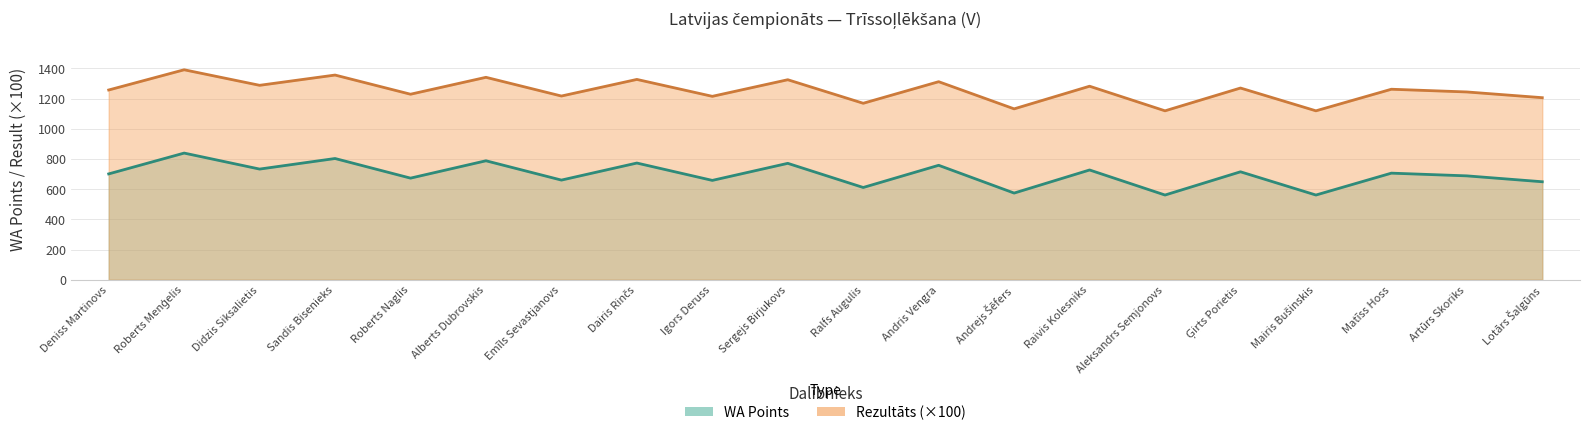

Rank the categories by WA value from highest to lowest.

Roberts Menģelis, Sandis Bisenieks, Alberts Dubrovskis, Dairis Rinčs, Sergejs Birjukovs, Andris Vengra, Didzis Siksalietis, Raivis Kolesniks, Ģirts Porietis, Matīss Hoss, Deniss Martinovs, Artūrs Skoriks, Roberts Naglis, Emīls Sevastjanovs, Igors Deruss, Lotārs Šalgūns, Ralfs Augulis, Andrejs Šēfers, Aleksandrs Semjonovs, Mairis Bušinskis